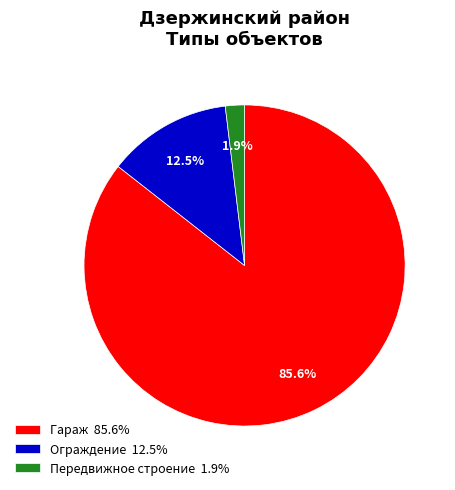

Rank the categories by value from lowest to highest.

Передвижное строение, Ограждение, Гараж